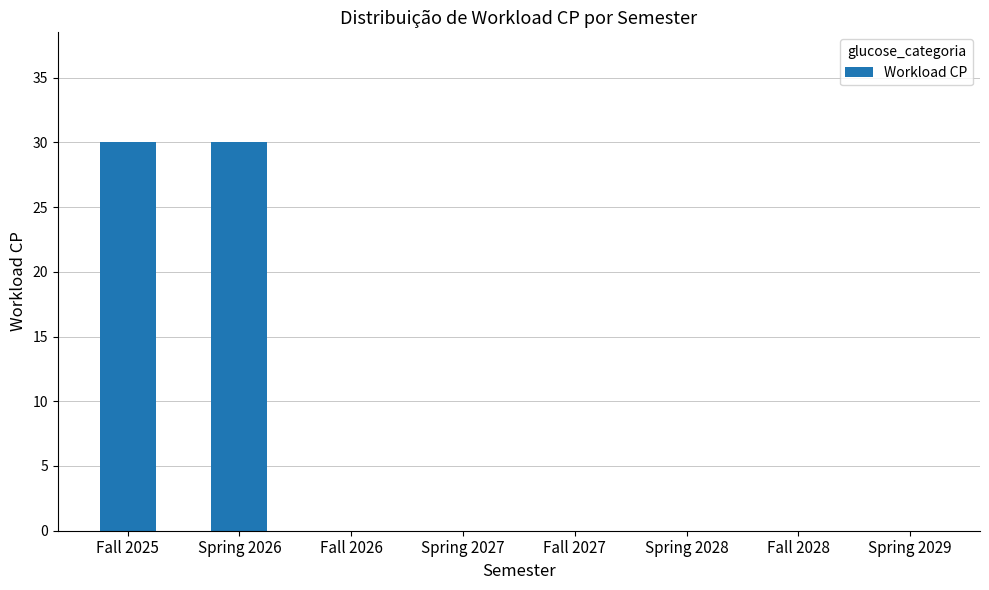

Reading left to right, list all the values displayed in this chart.

30	30	0	0	0	0	0	0